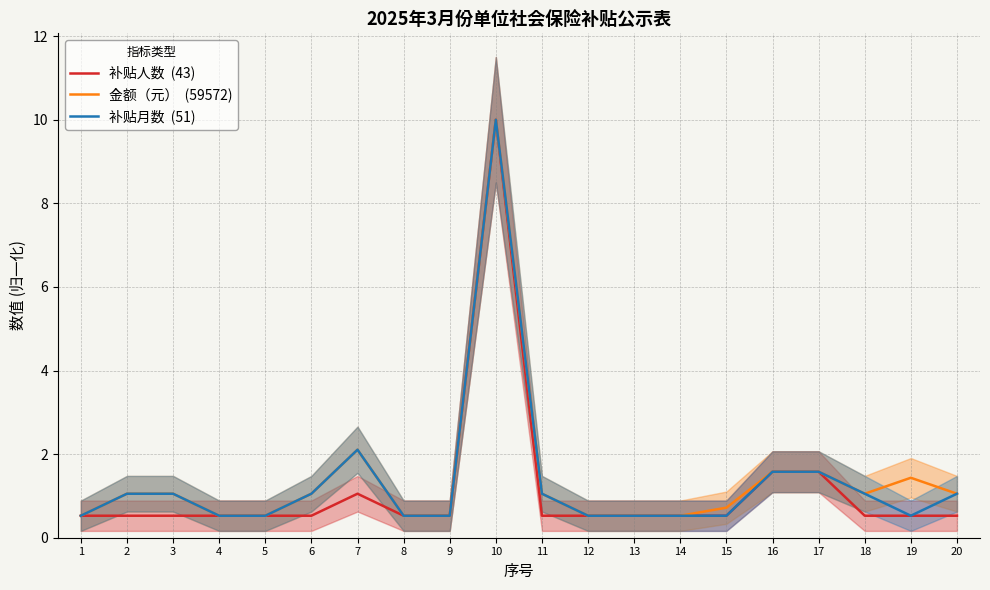

At how many categories does at least one series exceed 4?

1